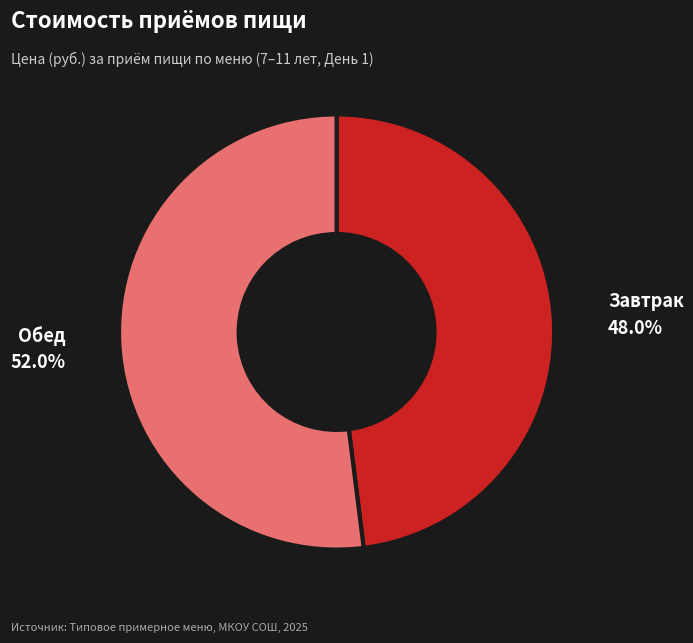

Is there a majority slice in this chart?

Yes